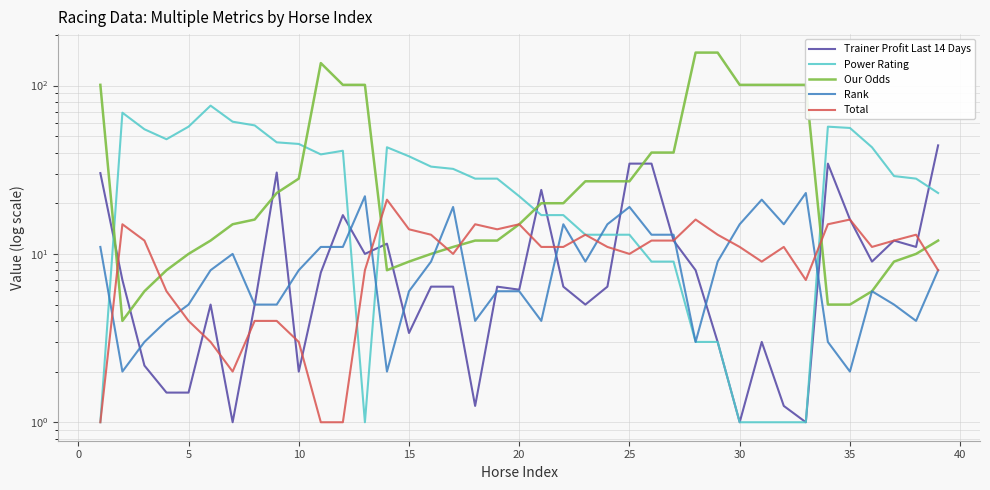

At 18, list the series in order from largest to smallest.

Power Rating, Total, Our Odds, Trainer Profit Last 14 Days, Rank